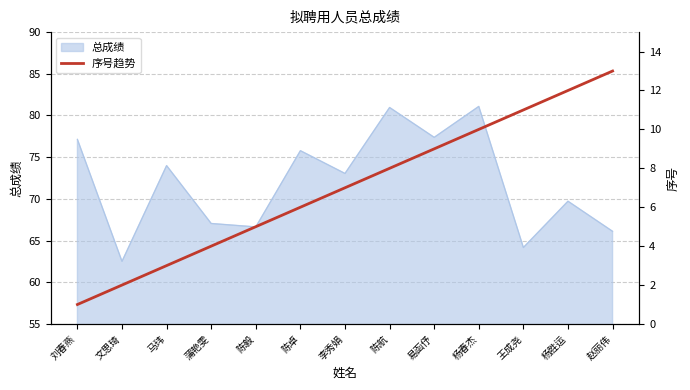

What position from the left is 马玮?

3